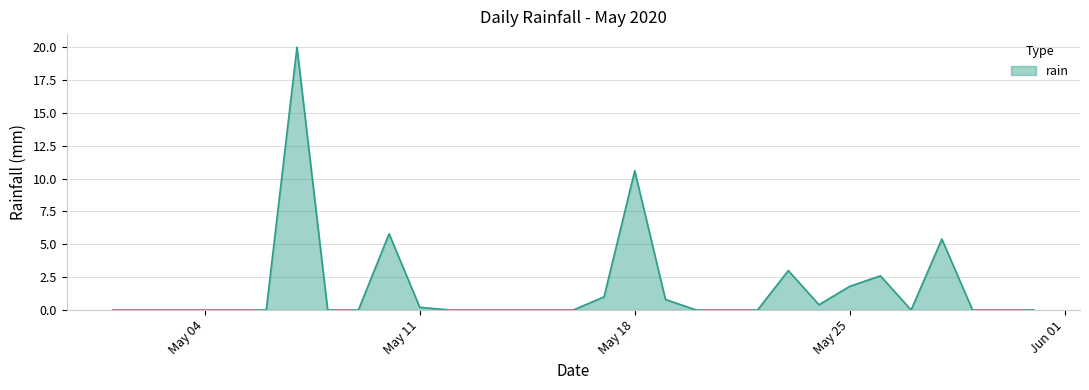

What is the maximum value shown in the chart?

20.0